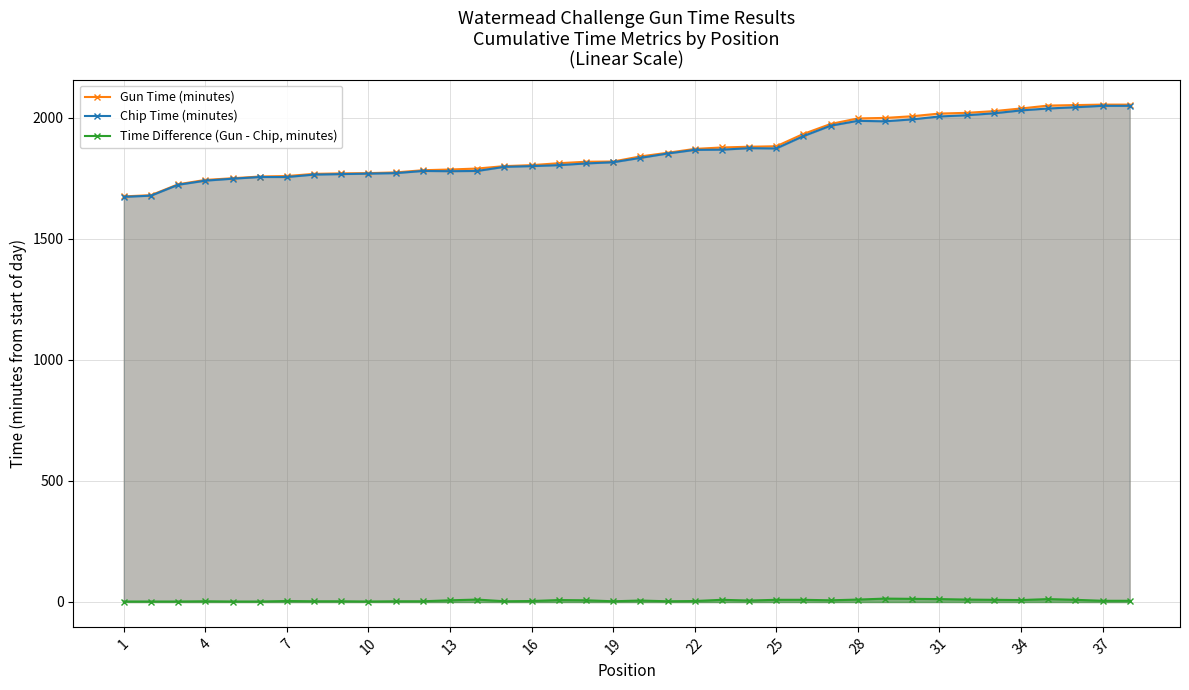

What is the maximum value for Chip Time (minutes)?

2049